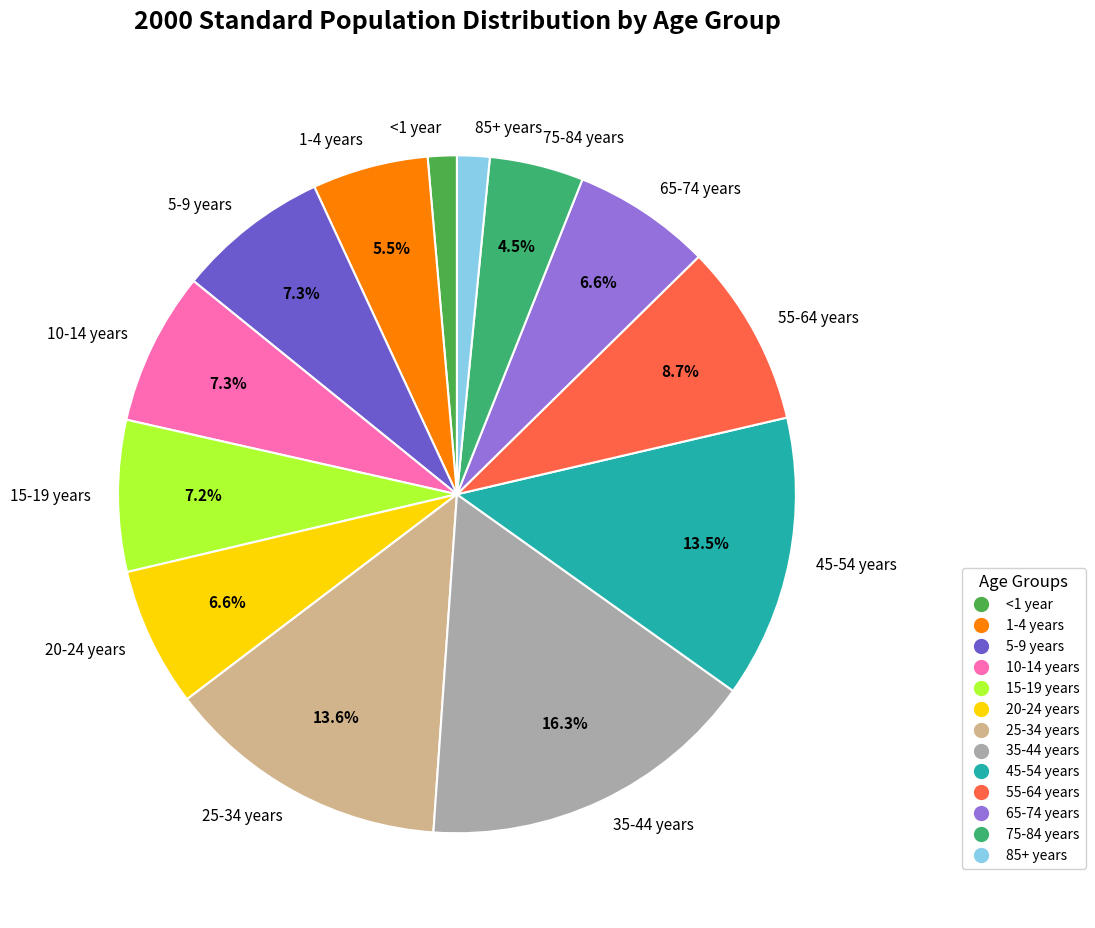

What percentage is the 15-19 years slice, to the nearest percent?

7%